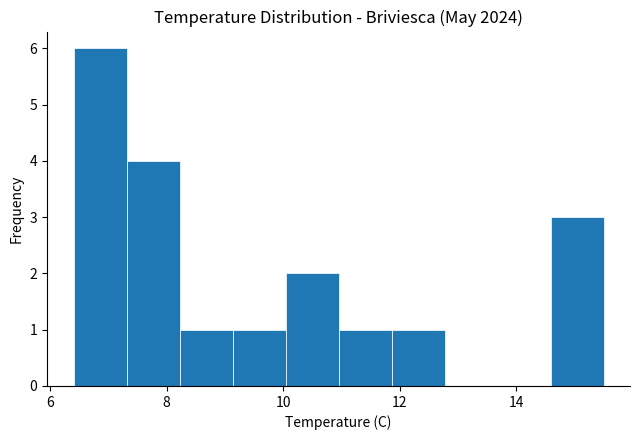

What is the height of the bar covering 9.2 to 10.0 on the x-axis? Neither the bar edges nor the heights are printed on the chart, so give them approximately, as read against the axes.

1